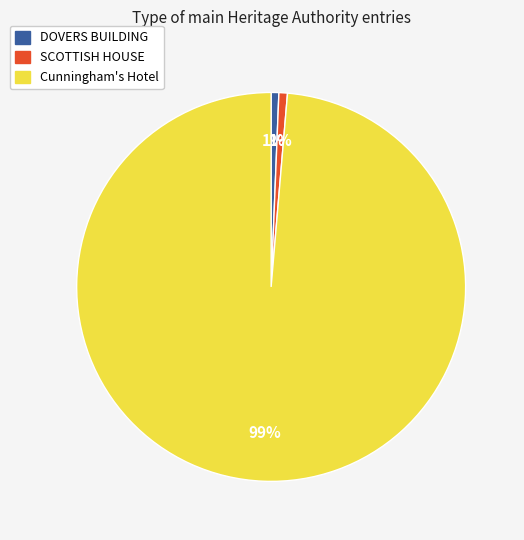

Count the number of slices in the pie.

3